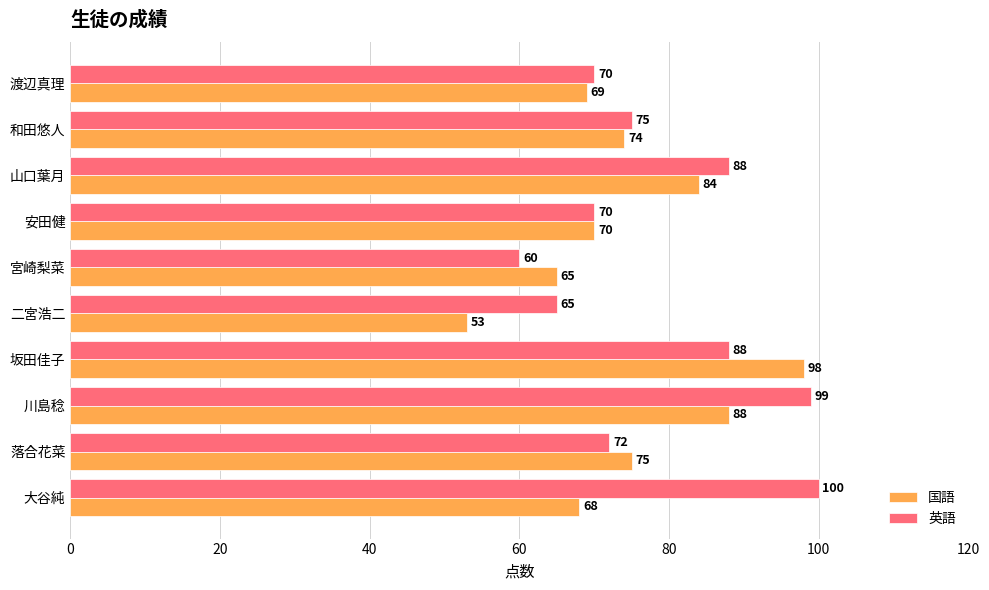

Which series has the largest range (max minus min)?

国語